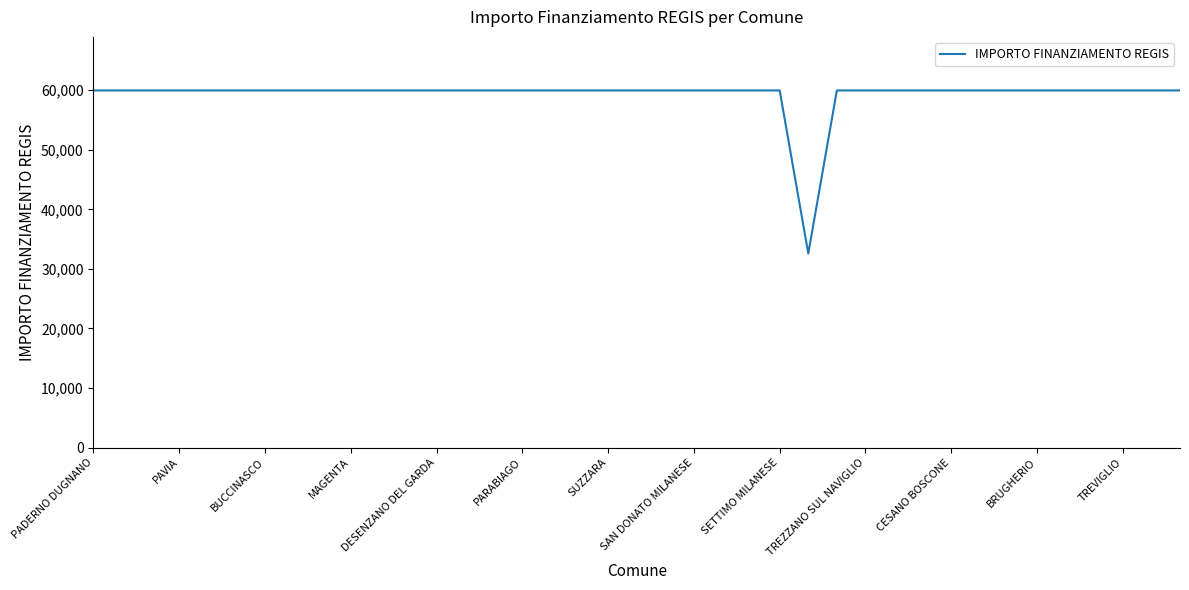

What is the minimum value shown in the chart?

32589